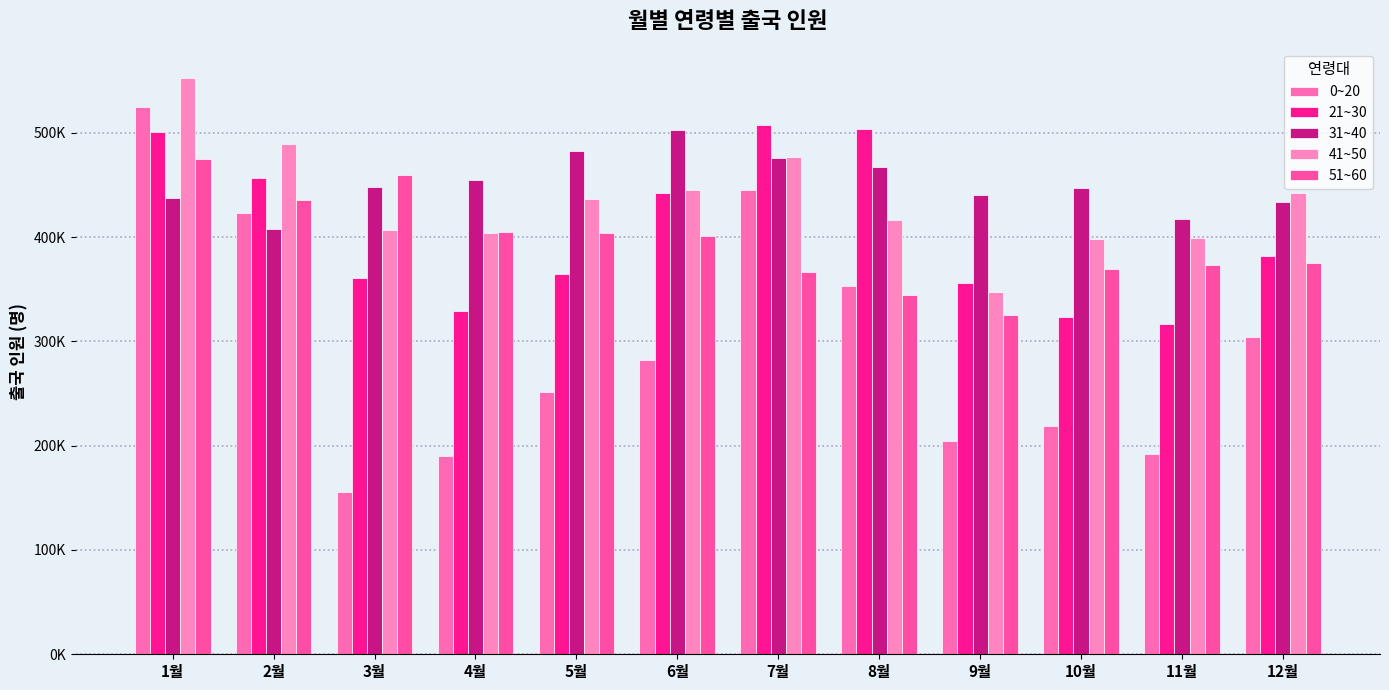

True or false: 41~50 has a value of 477147 at 7월.

True